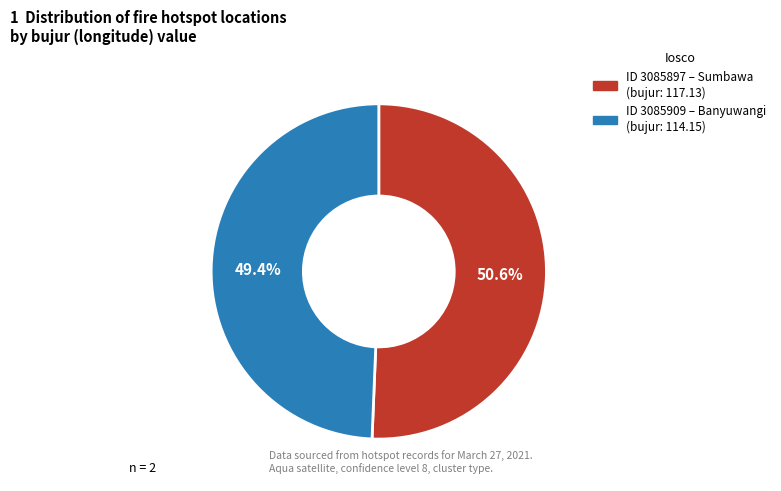

Does any single category account for the majority?

Yes